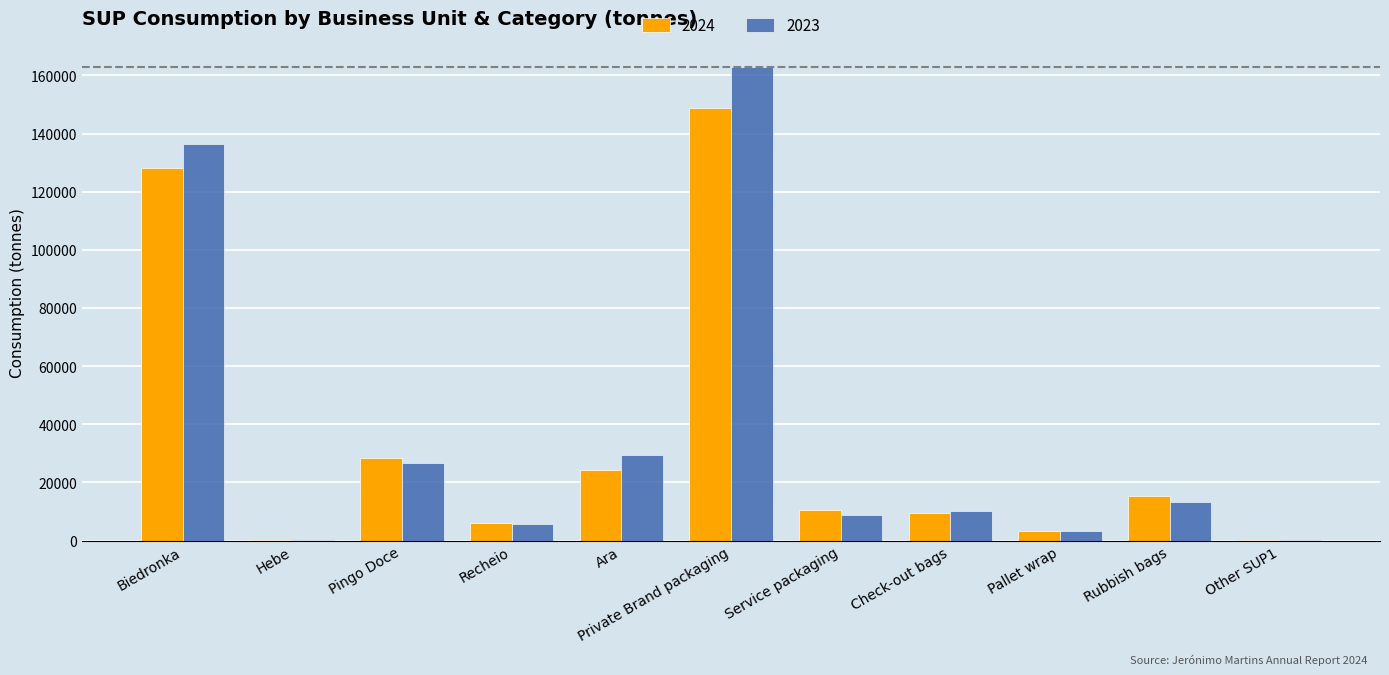

Is it true that 2023 equals 216721 at Biedronka?

False